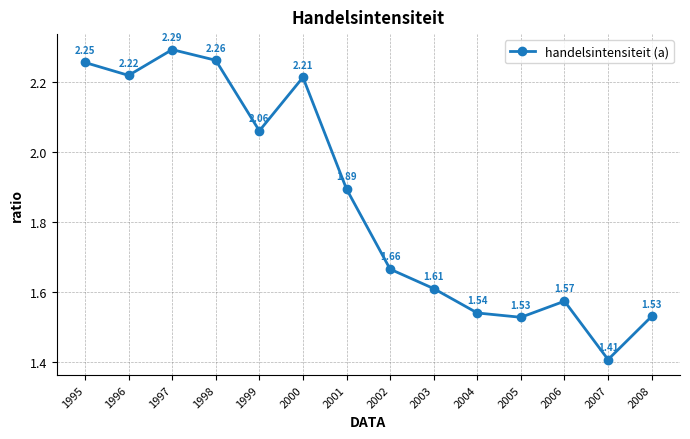

The chart shows a value of 3.3 at 1995. True or false?

False